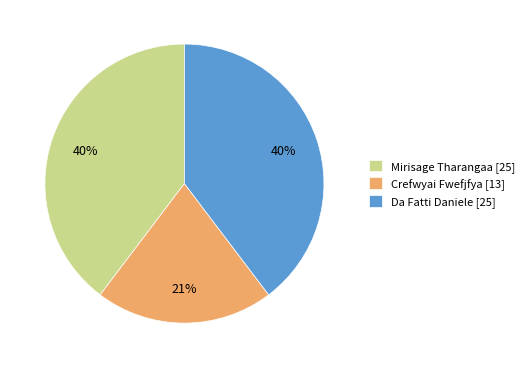

Does any single category account for the majority?

No